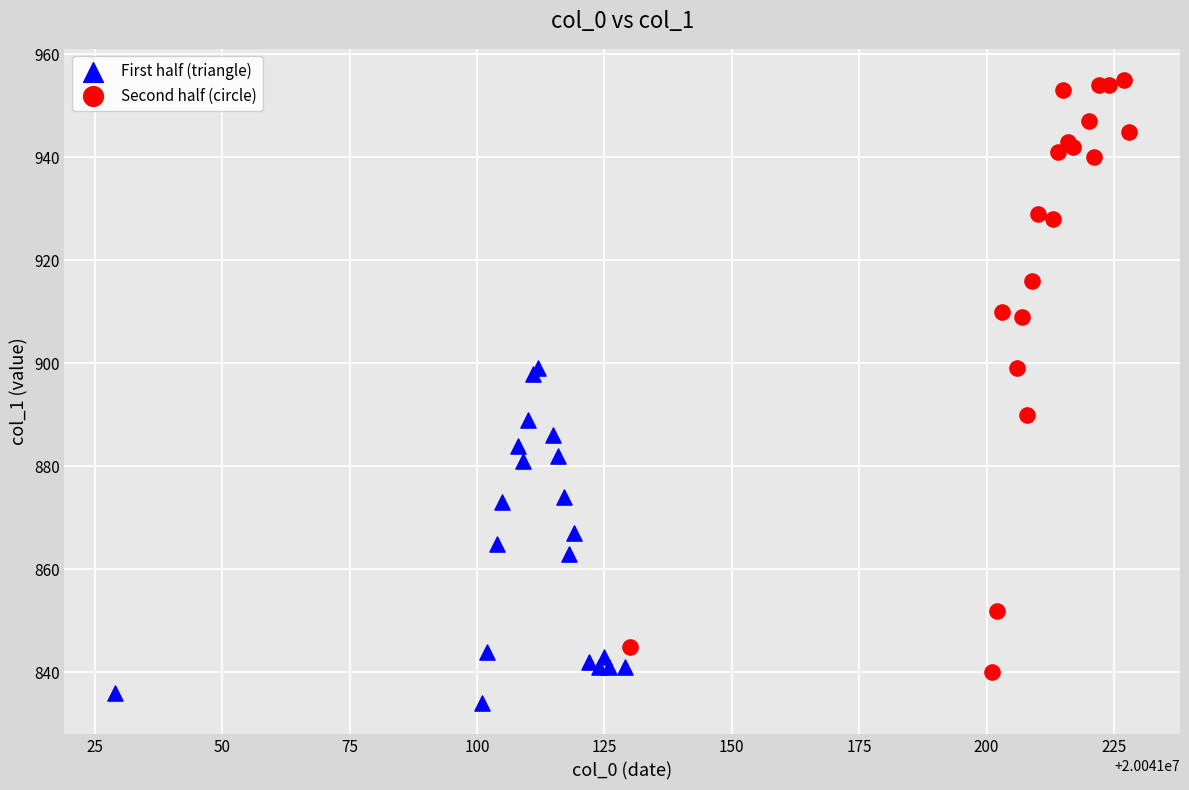

Which series reaches the minimum Y coordinate?

First half (triangle)